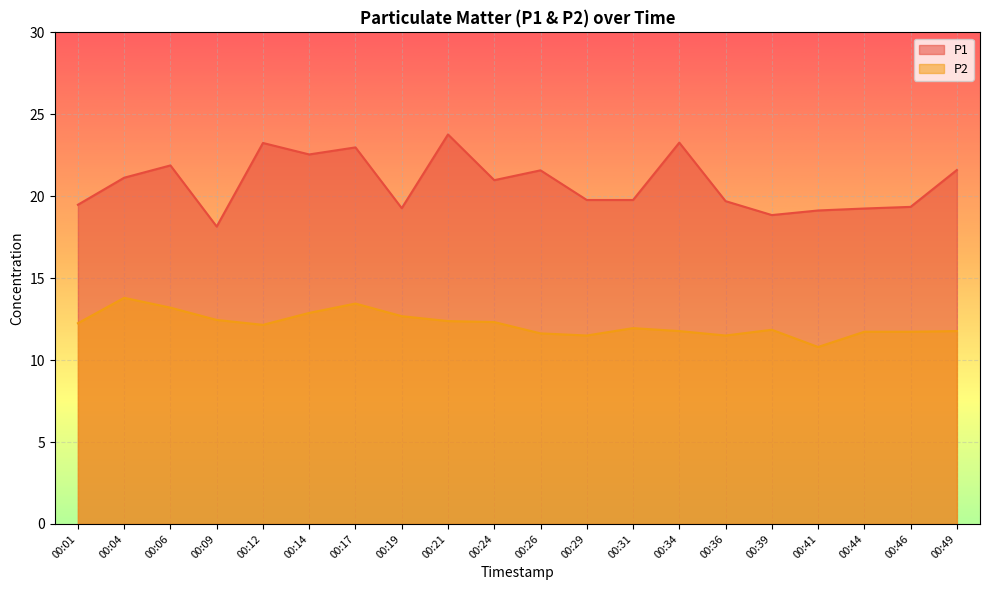

What is the average value of the P2 series?

12.2